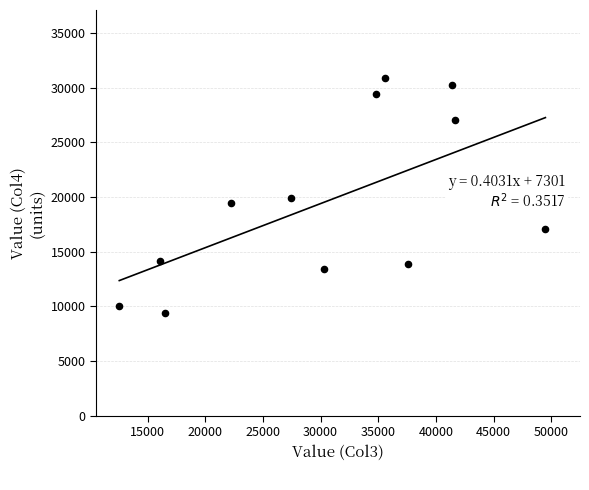

What is the range of X values (max minus min)?

36952